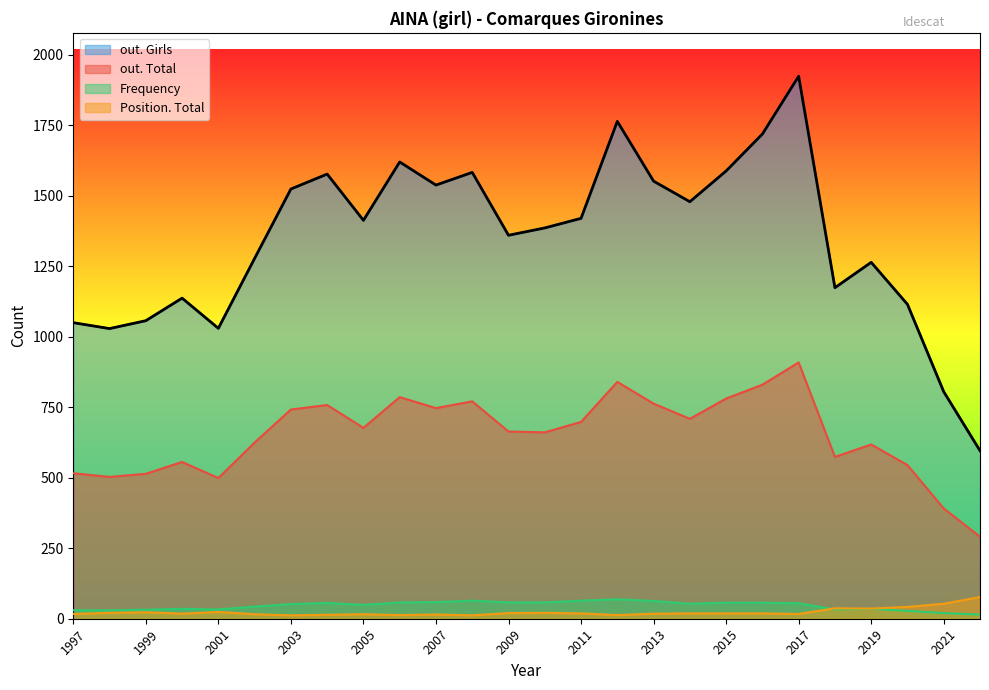

The Frequency series shows 92 at 2014. True or false?

False